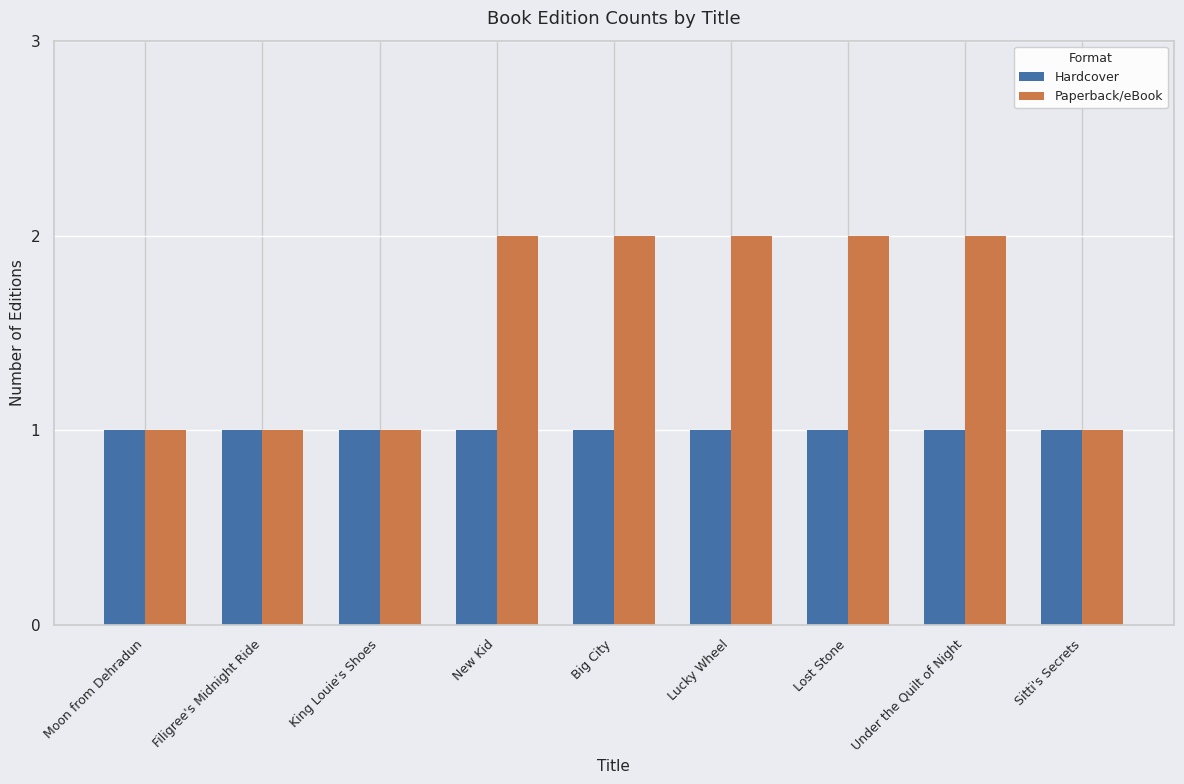

Reading left to right, what are all the values shown in this chart?

Hardcover: Moon from Dehradun=1	Filigree's Midnight Ride=1	King Louie's Shoes=1	New Kid=1	Big City=1	Lucky Wheel=1	Lost Stone=1	Under the Quilt of Night=1	Sitti's Secrets=1
Paperback/eBook: Moon from Dehradun=1	Filigree's Midnight Ride=1	King Louie's Shoes=1	New Kid=2	Big City=2	Lucky Wheel=2	Lost Stone=2	Under the Quilt of Night=2	Sitti's Secrets=1